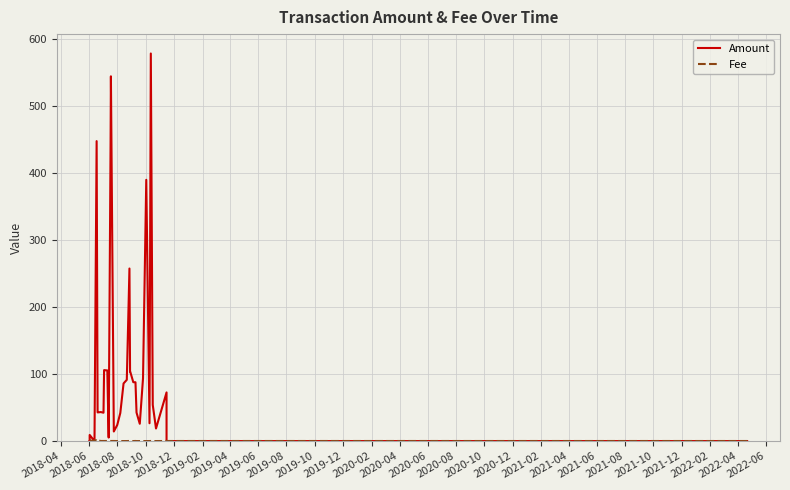

Which series has the largest range (max minus min)?

Amount